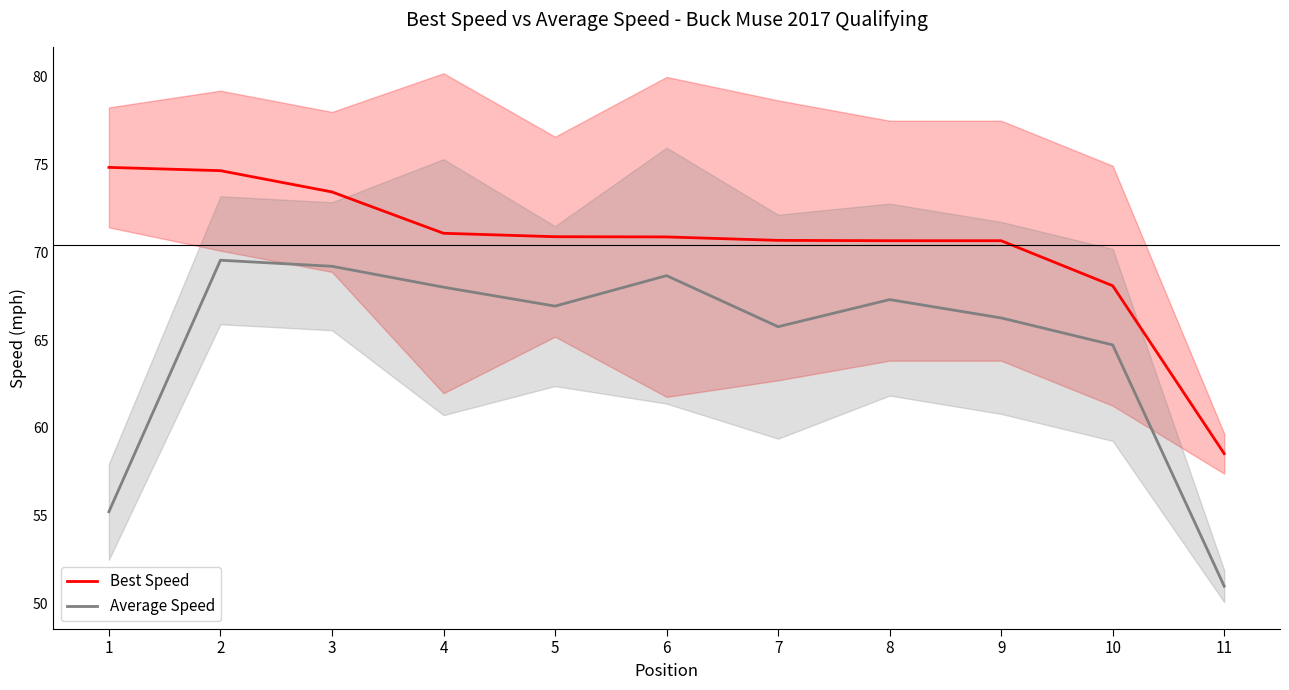

Where is the first local minimum for Average Speed?

5